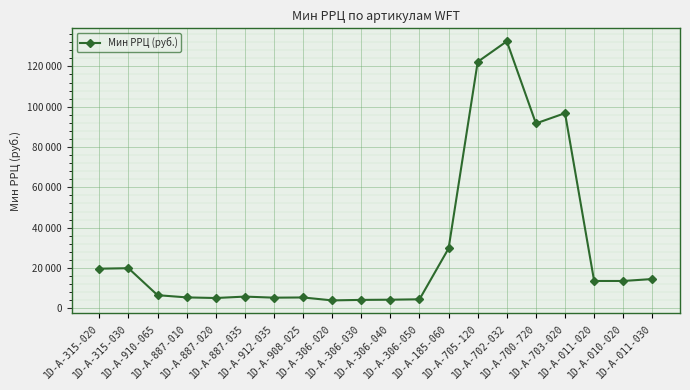

Reading right to left, transcribe all the data shown in this chart.

14508	13546	13546	96800	91705	132461	122271	29704	4451	4255	4161	3909	5362	5265	5796	5093	5402	6503	19882	19644